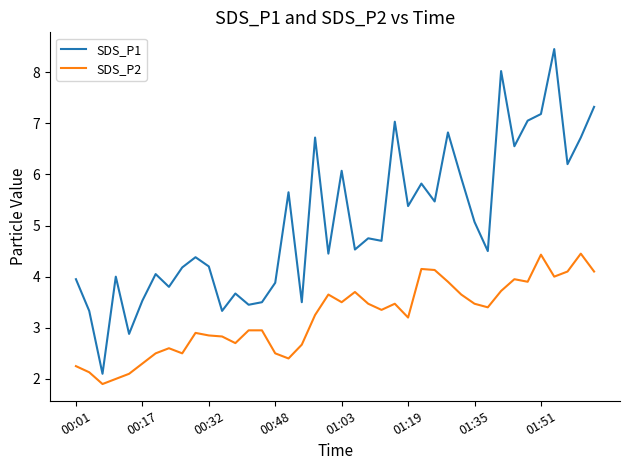

What is the minimum value for SDS_P1?

2.1